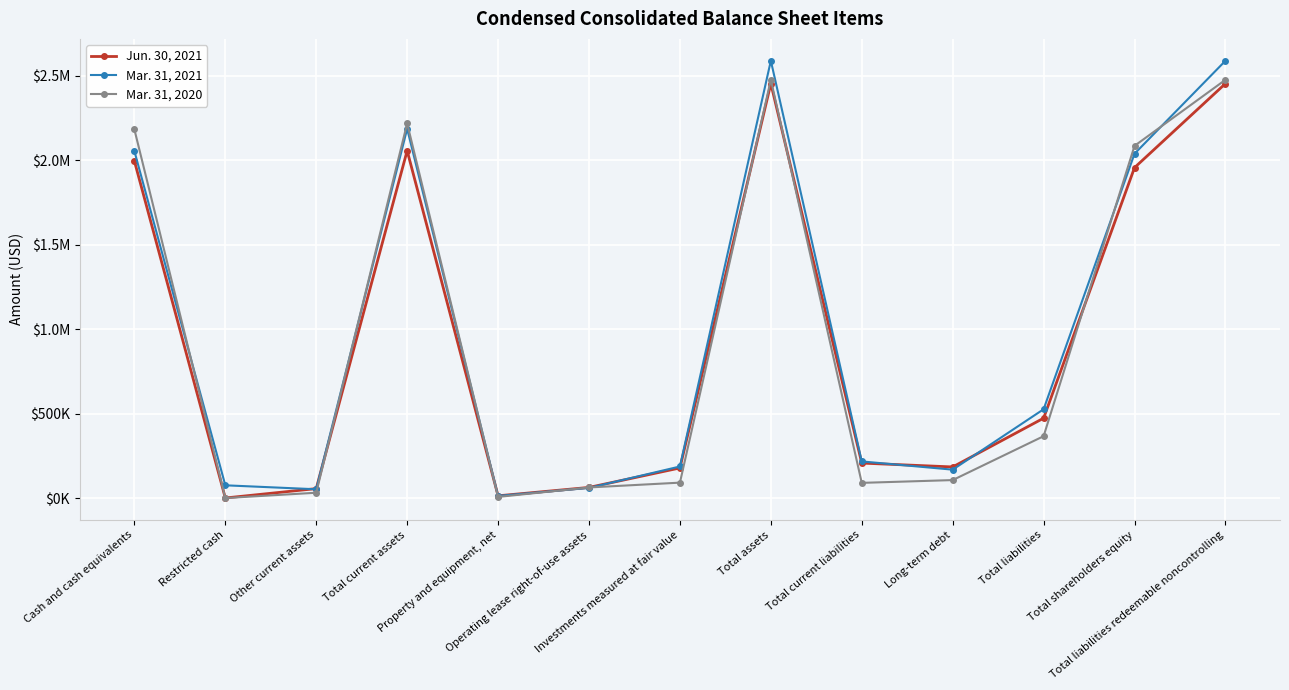

What is the value of the Jun. 30, 2021 point at the 2nd from the left?

2711